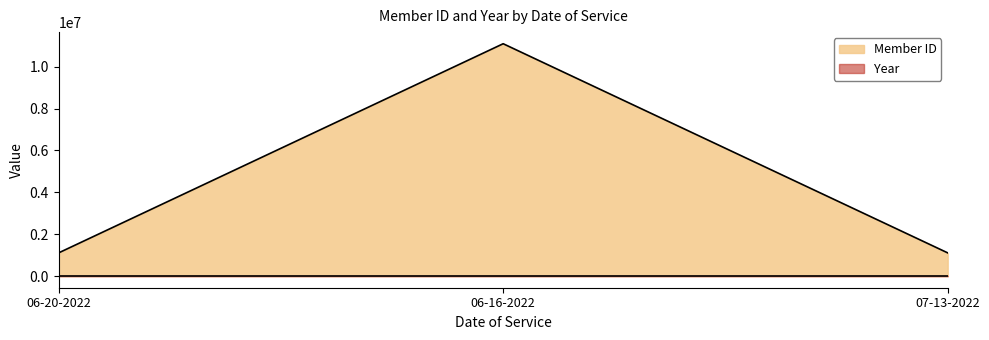

What position from the right is 06-20-2022?

3